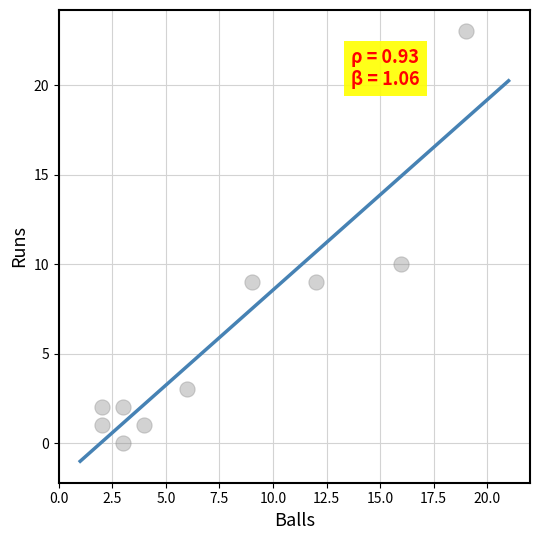

What is the range of Y values (max minus min)?

23